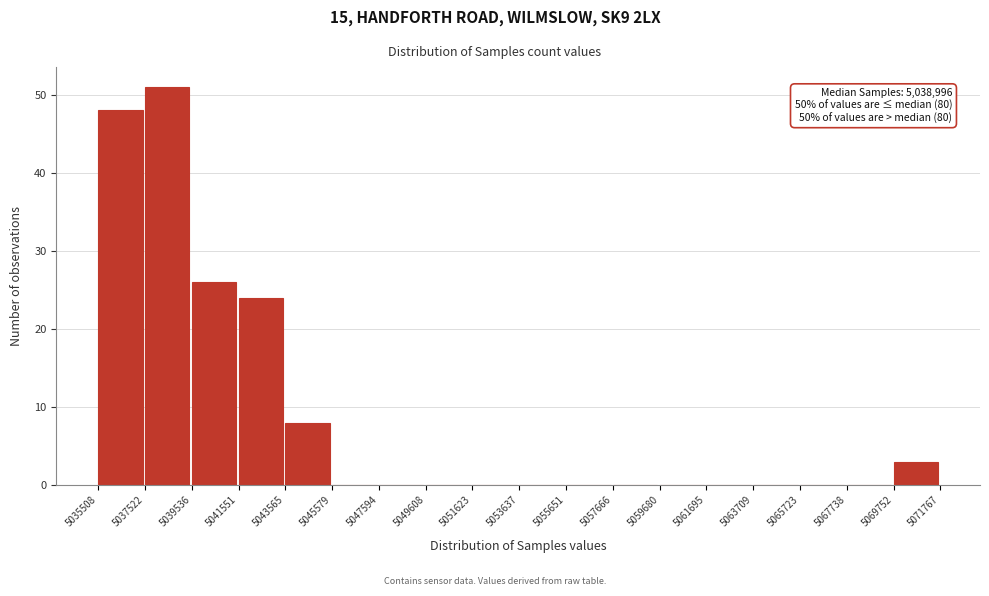

Which range on the x-axis has the tallest bar?

5037522 to 5039536